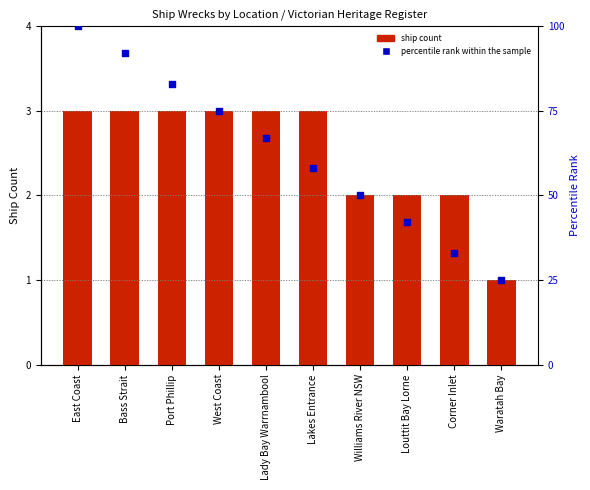

Which series has the largest Y range (max minus min)?

percentile rank within the sample